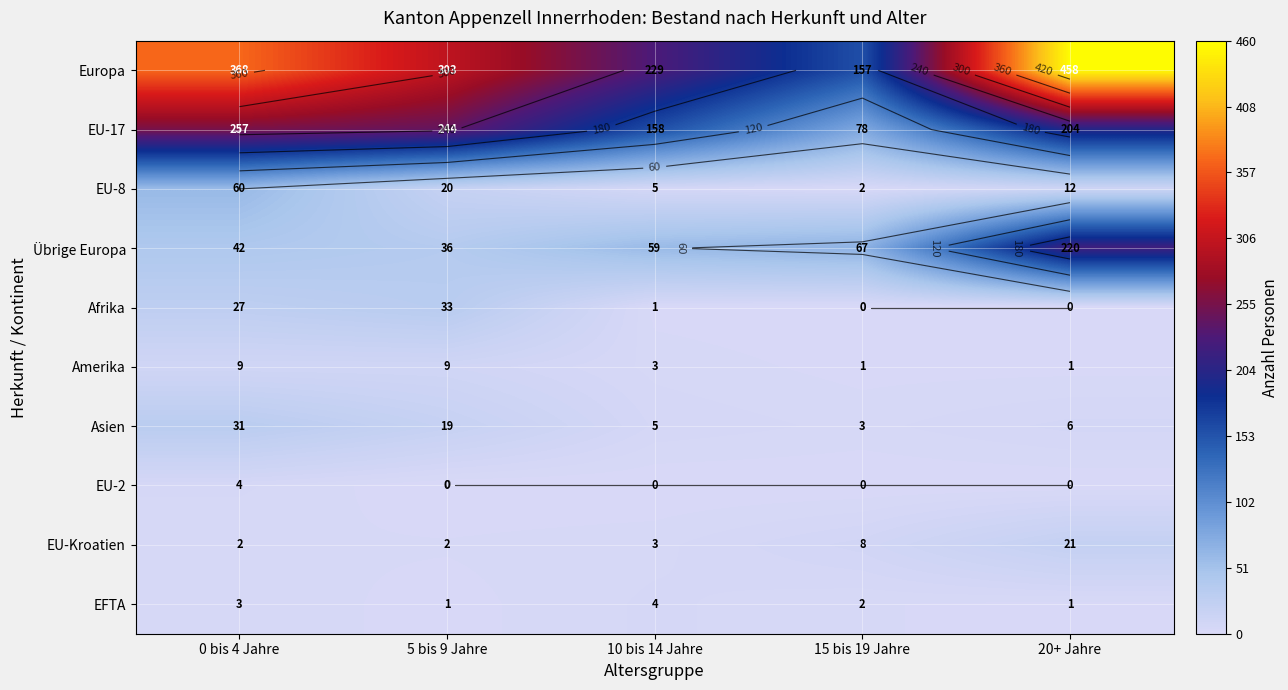

The Afrika series shows 2 at 10 bis 14 Jahre. True or false?

False